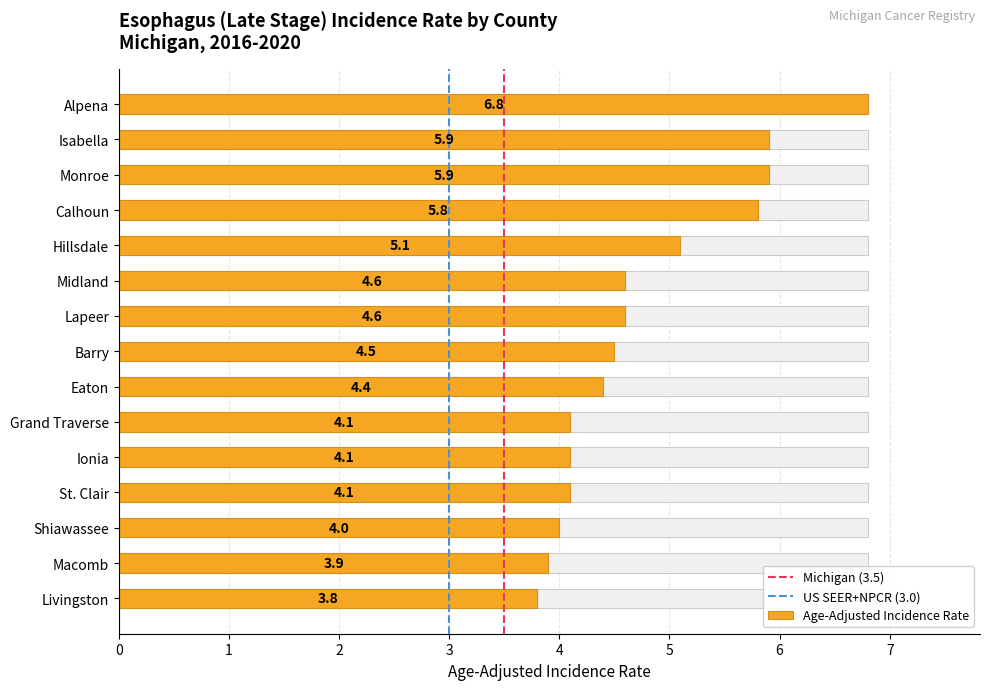

The value at Hillsdale is 3.3. True or false?

False